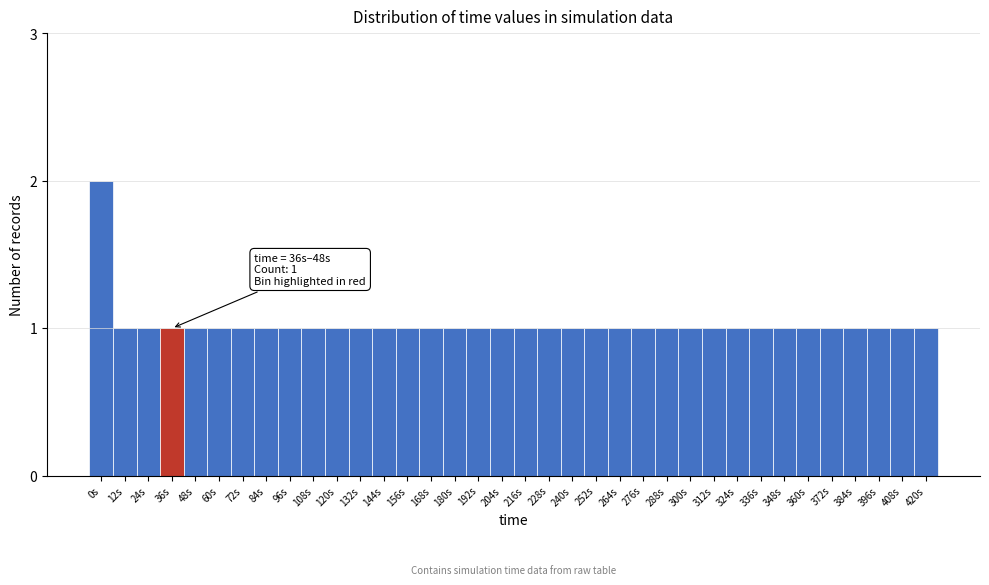

What is the sum of all values?

37